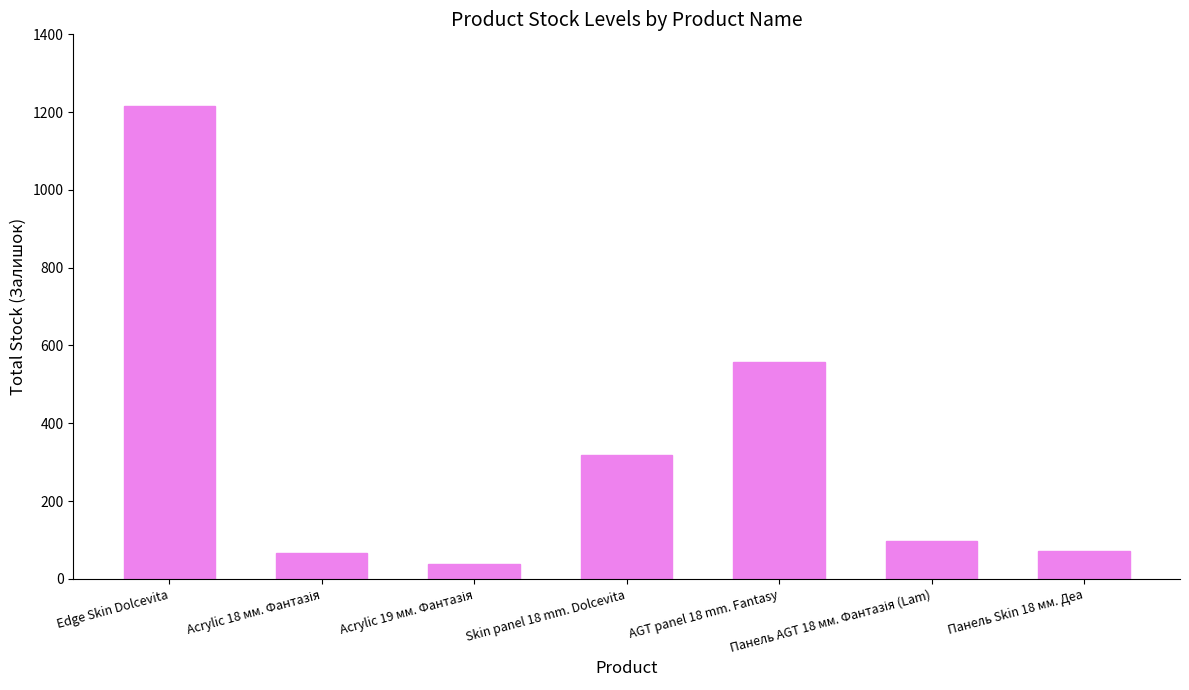

How many categories are shown in the chart?

7